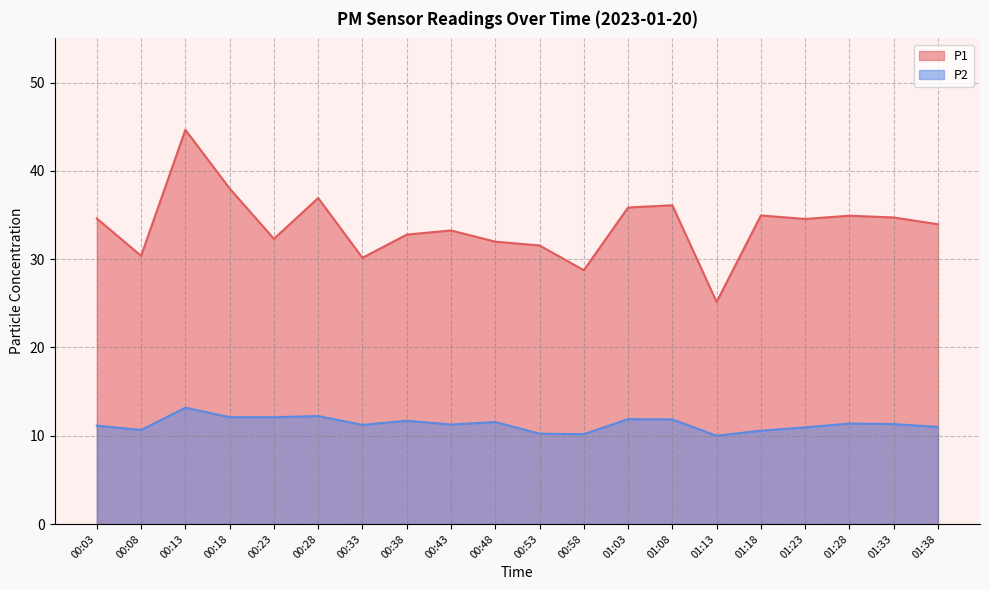

At 01:18, list the series in order from smallest to largest.

P2, P1